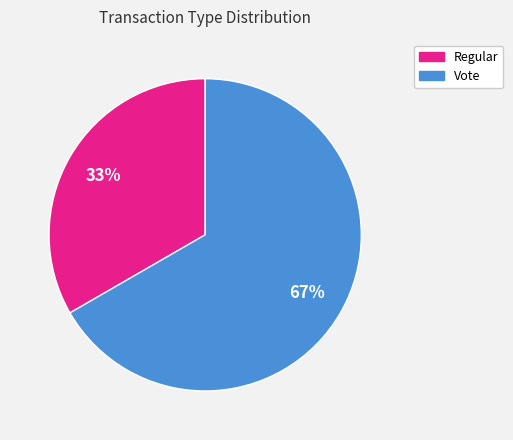

Combined, do Regular and Vote account for over 50%?

Yes